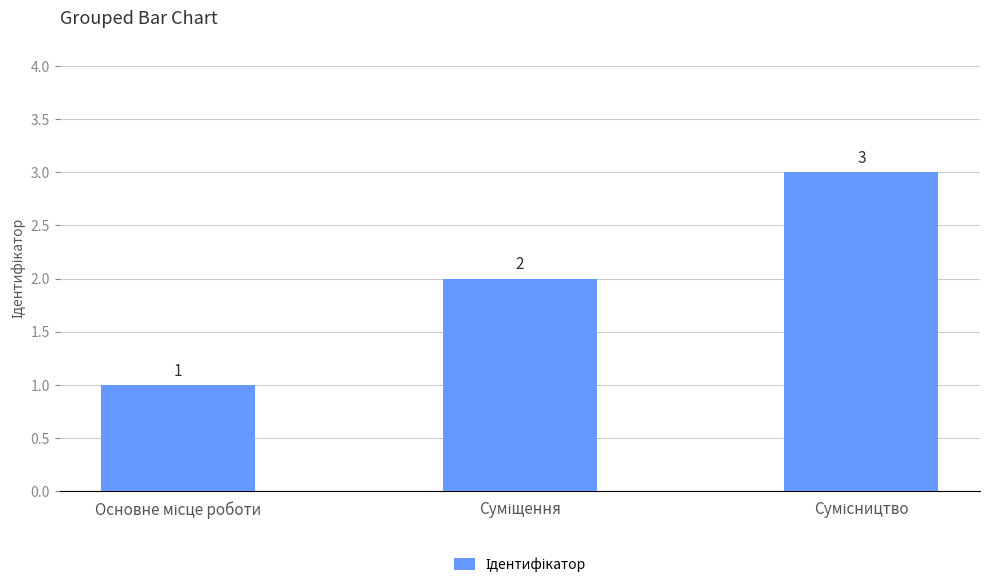

What is the value of the 3rd bar from the left?

3